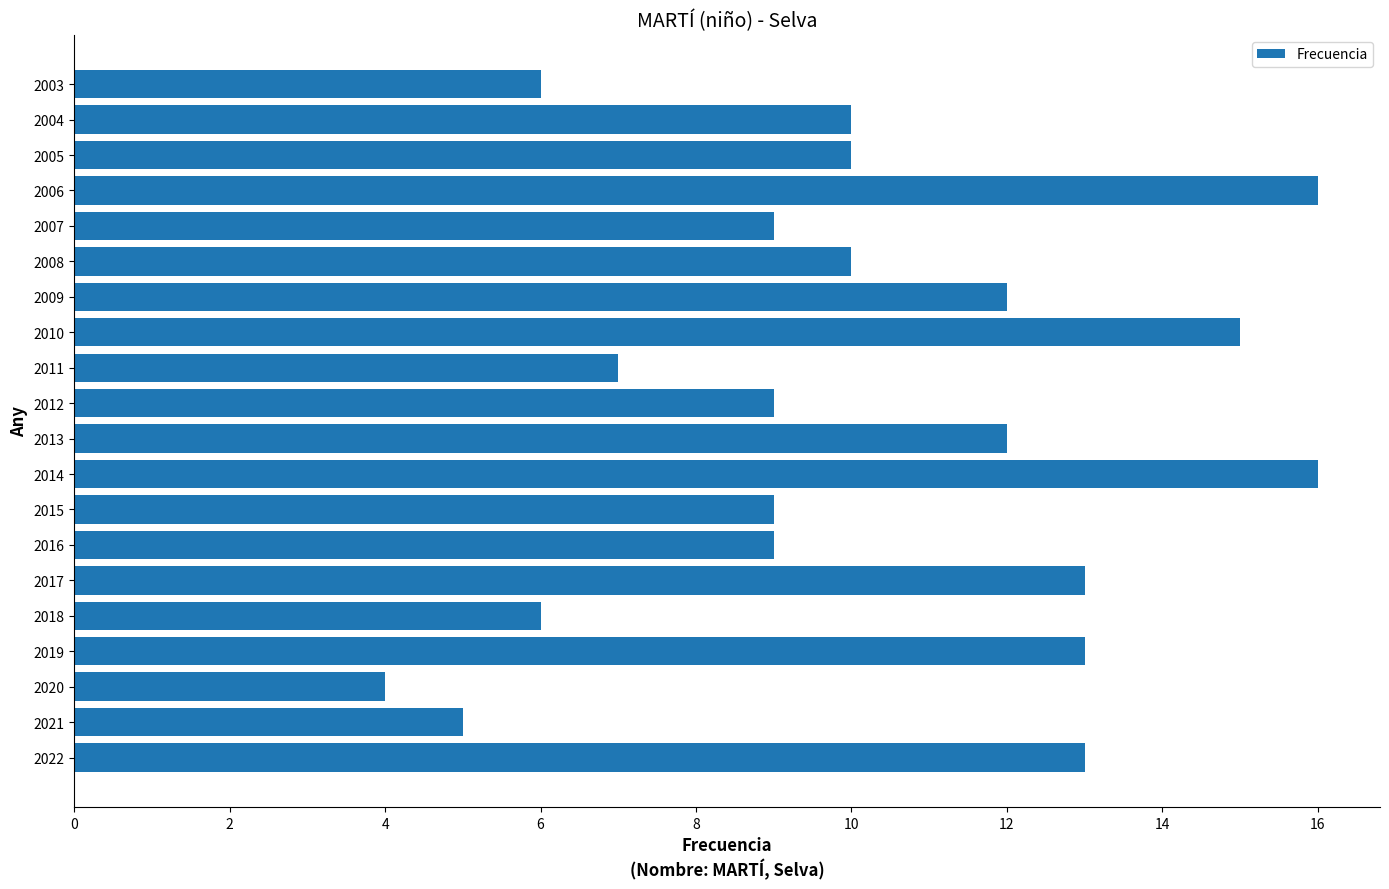

Reading bottom to top, what are all the values shown in this chart?

13	5	4	13	6	13	9	9	16	12	9	7	15	12	10	9	16	10	10	6